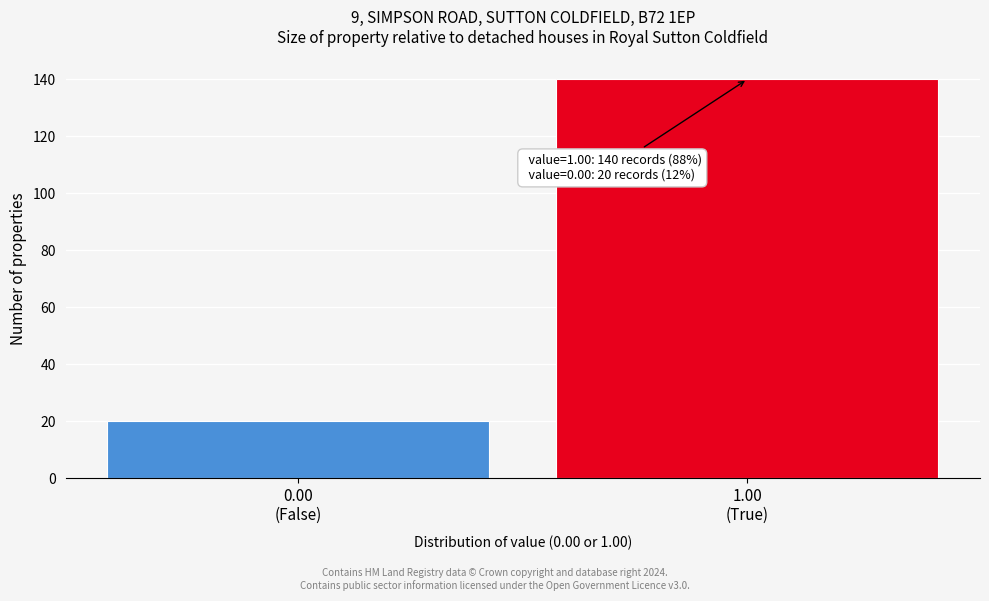

Reading right to left, extract all data points from this chart.

140	20